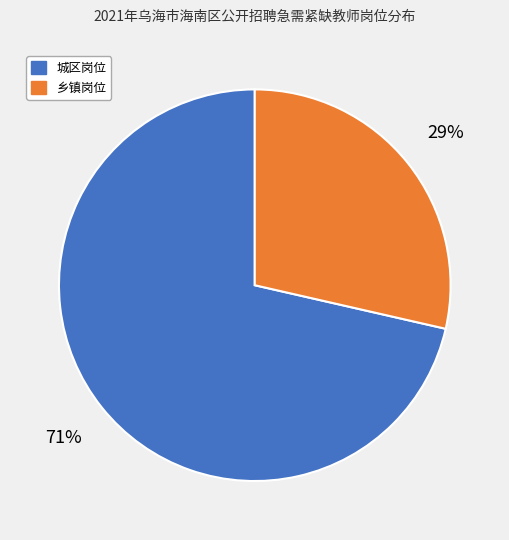

Rank the categories by value from lowest to highest.

乡镇岗位, 城区岗位